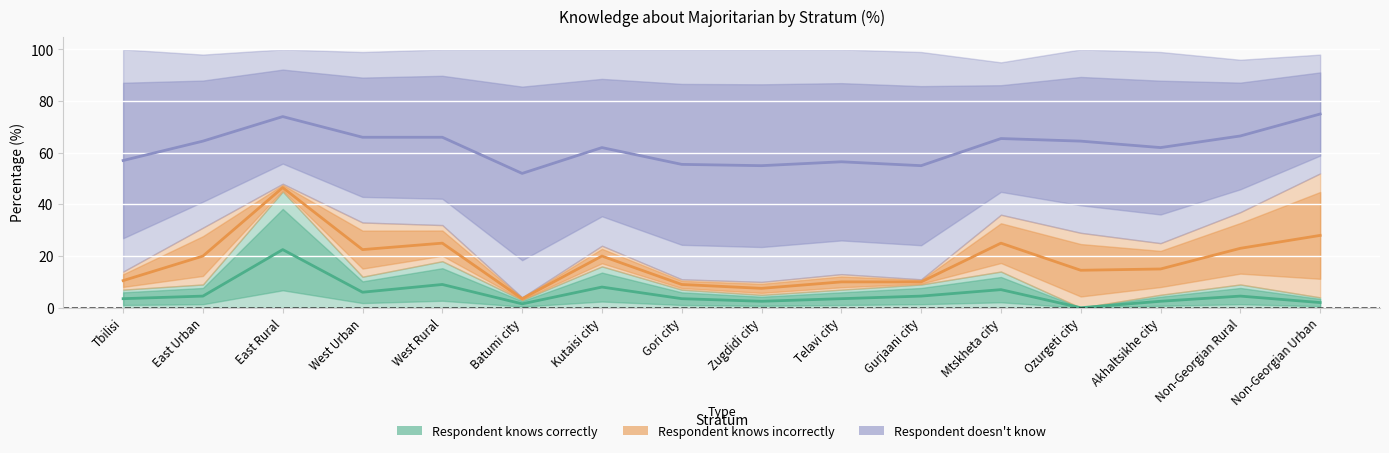

At how many categories does at least one series exceed 56?

12